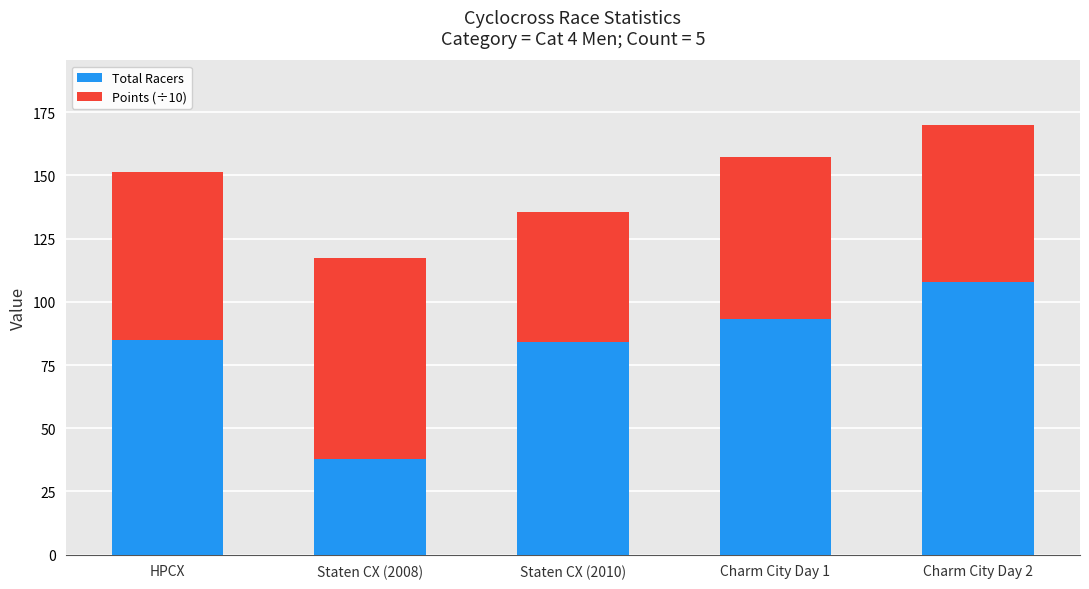

Is it true that Total Racers equals 84.0 at Staten CX (2010)?

True